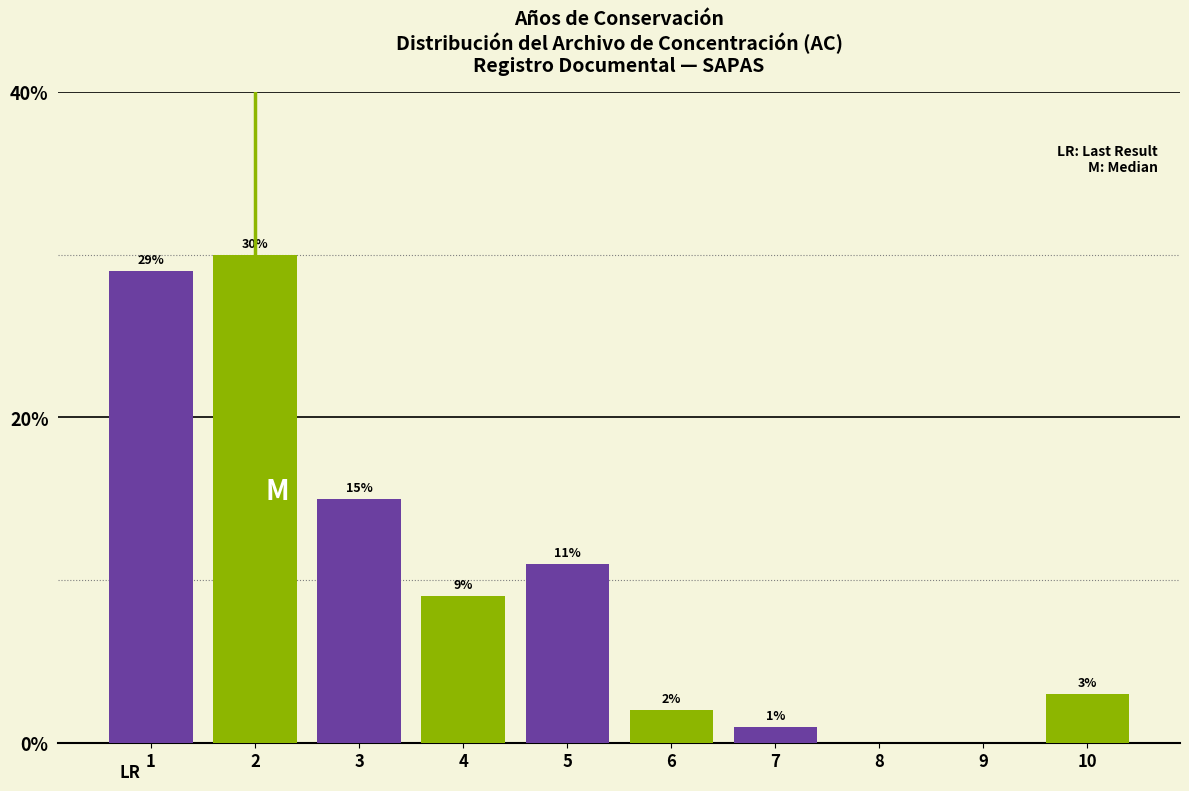

What is the maximum value shown in the chart?

30.0